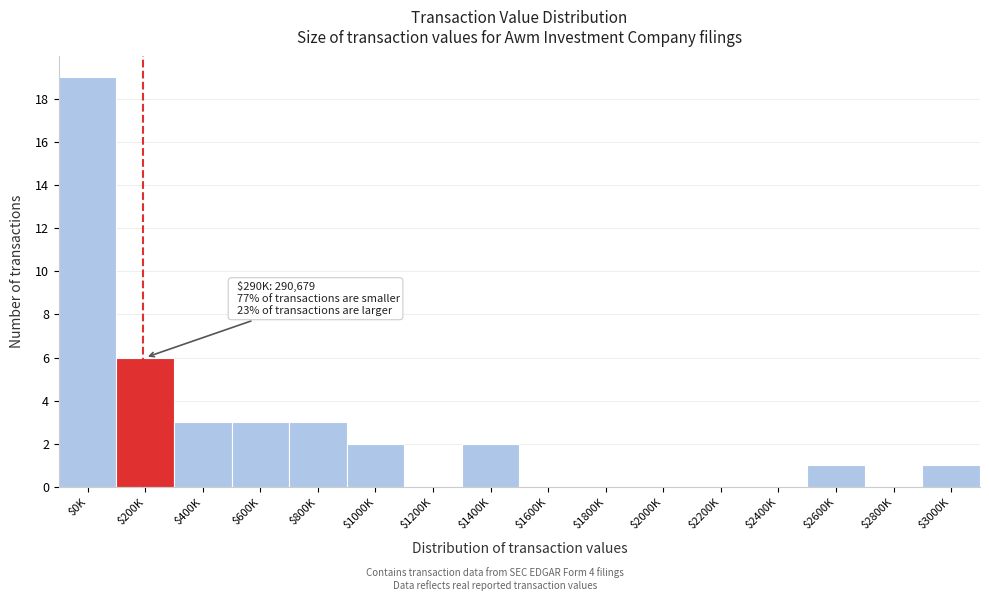

True or false: the data shows -12 at $1600K.

False